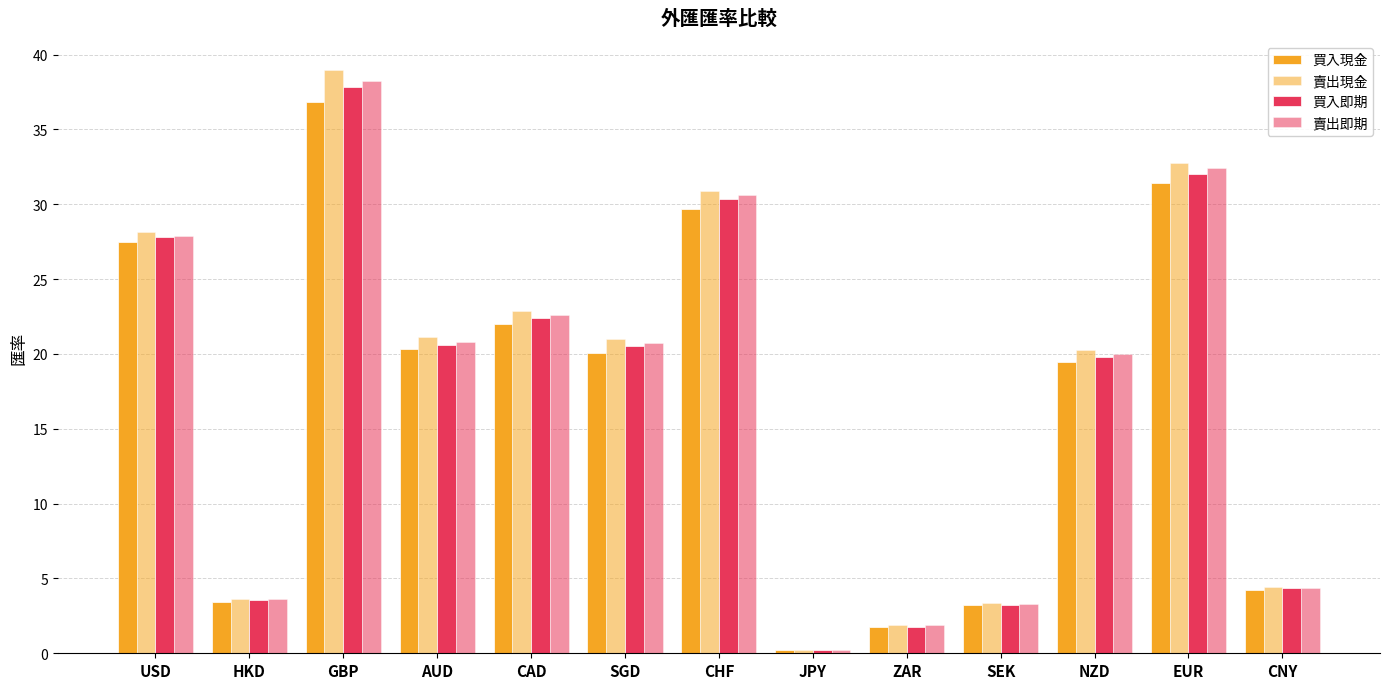

The value of 買入即期 at AUD is 20.6. True or false?

True